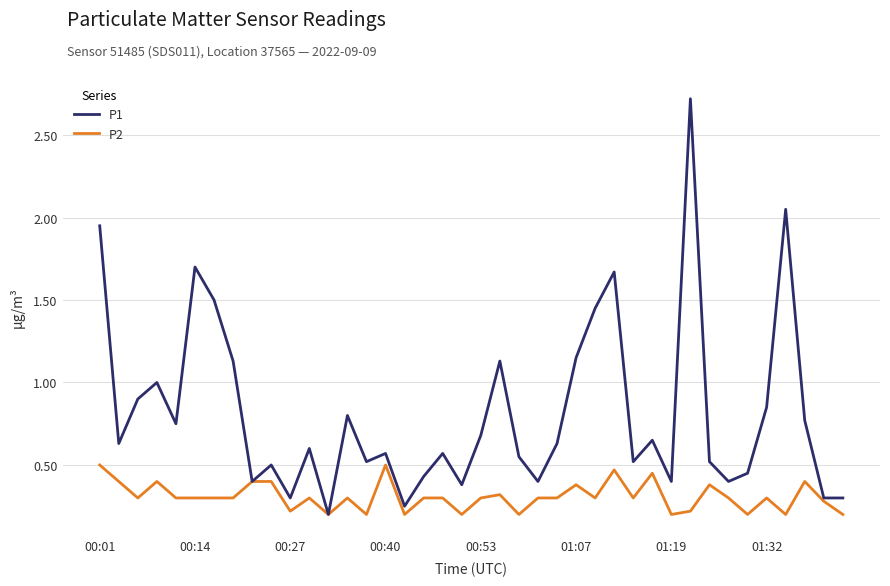

Which series has the largest total across all categories?

P1